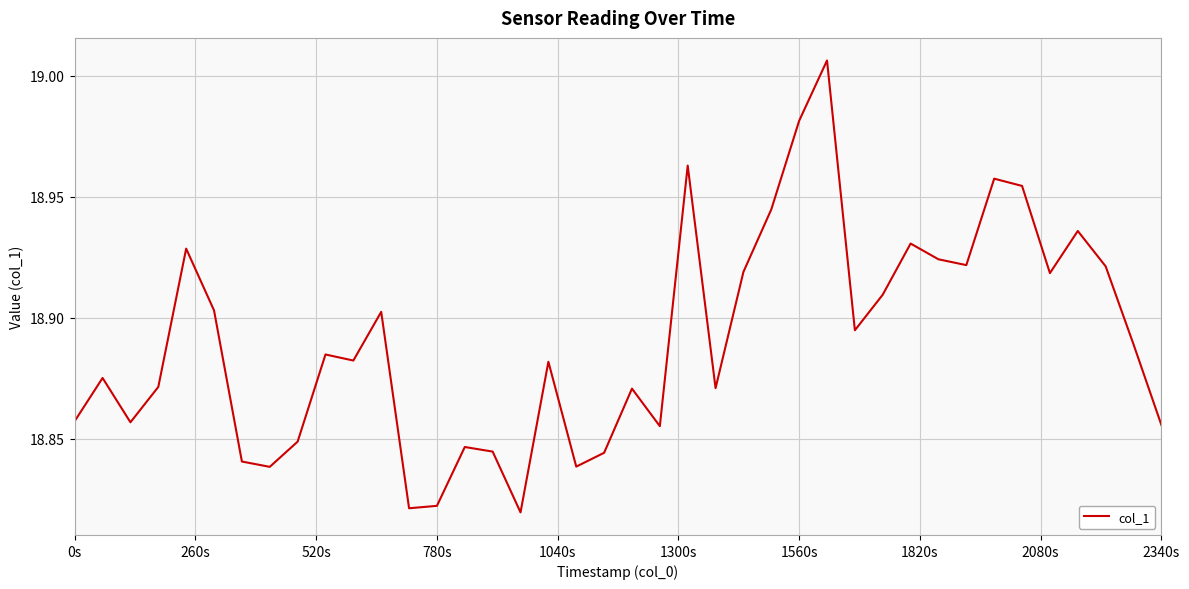

Is this an area chart (filled region under the line)?

No